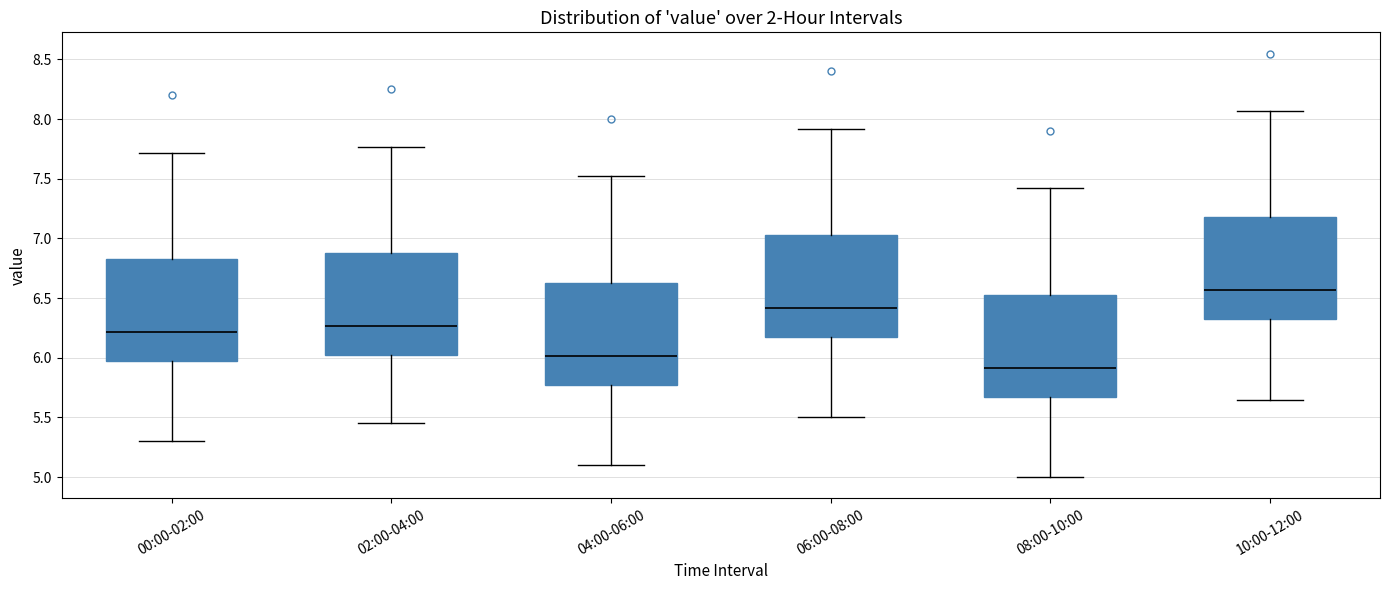

Where does the median line of the box for 08:00-10:00 sit on the y-axis? The values are not printed on the chart, so give them approximately, as read against the axis.

5.90